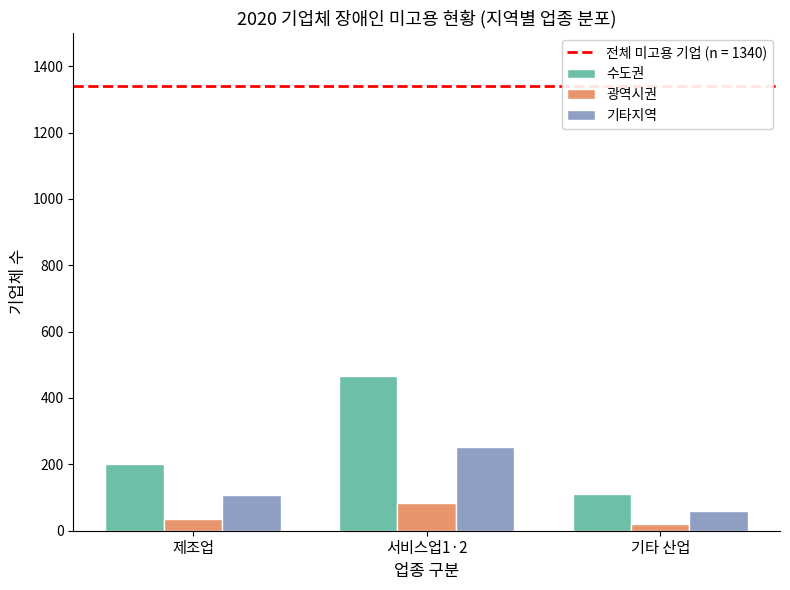

Which series has the largest range (max minus min)?

수도권